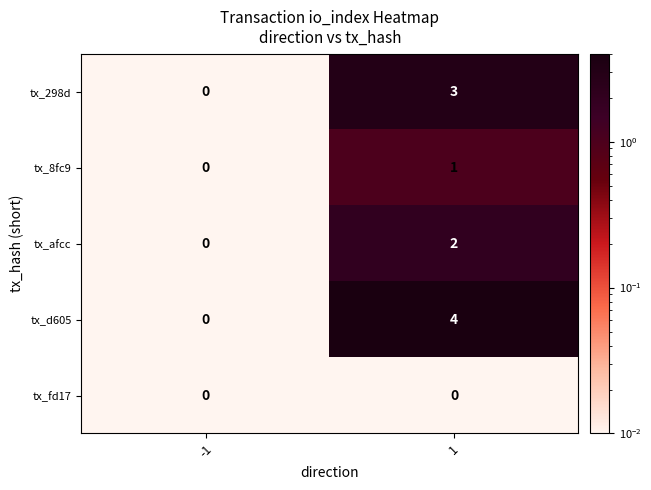

What is the difference between the maximum and minimum values in the tx_d605 series?

4